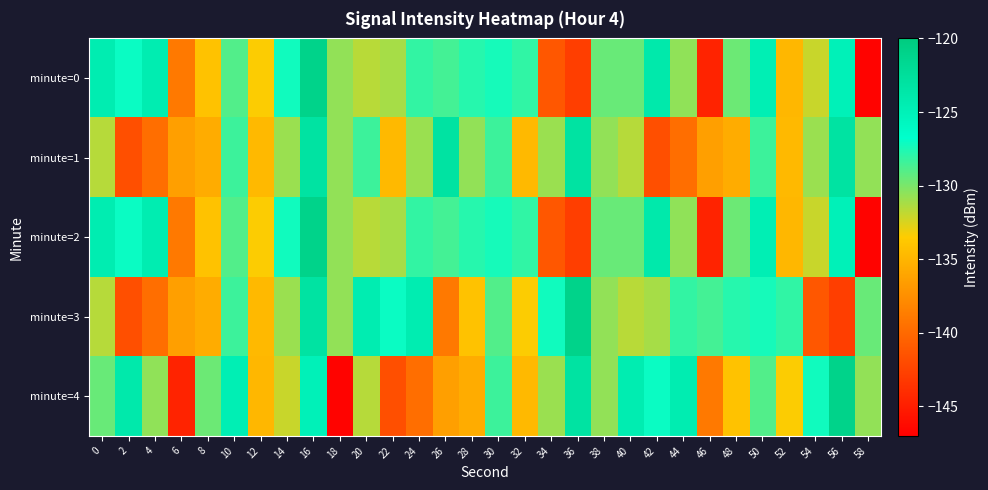

What is the total value across all series at 18?

-669.3